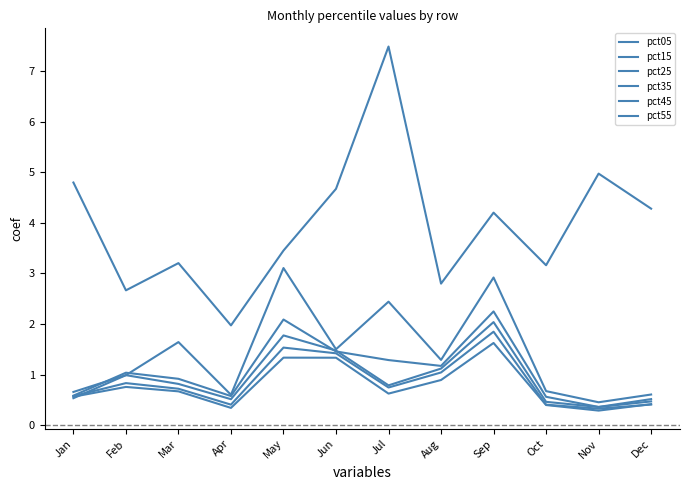

How many times do pct25 and pct35 cross each other?

2